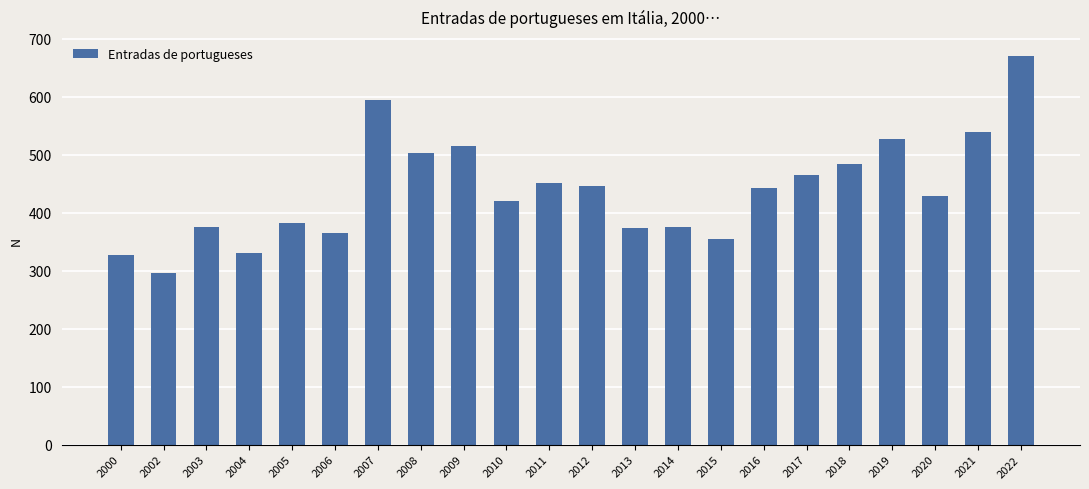

What is the approximate value at 2012, to the nearest 50?

450